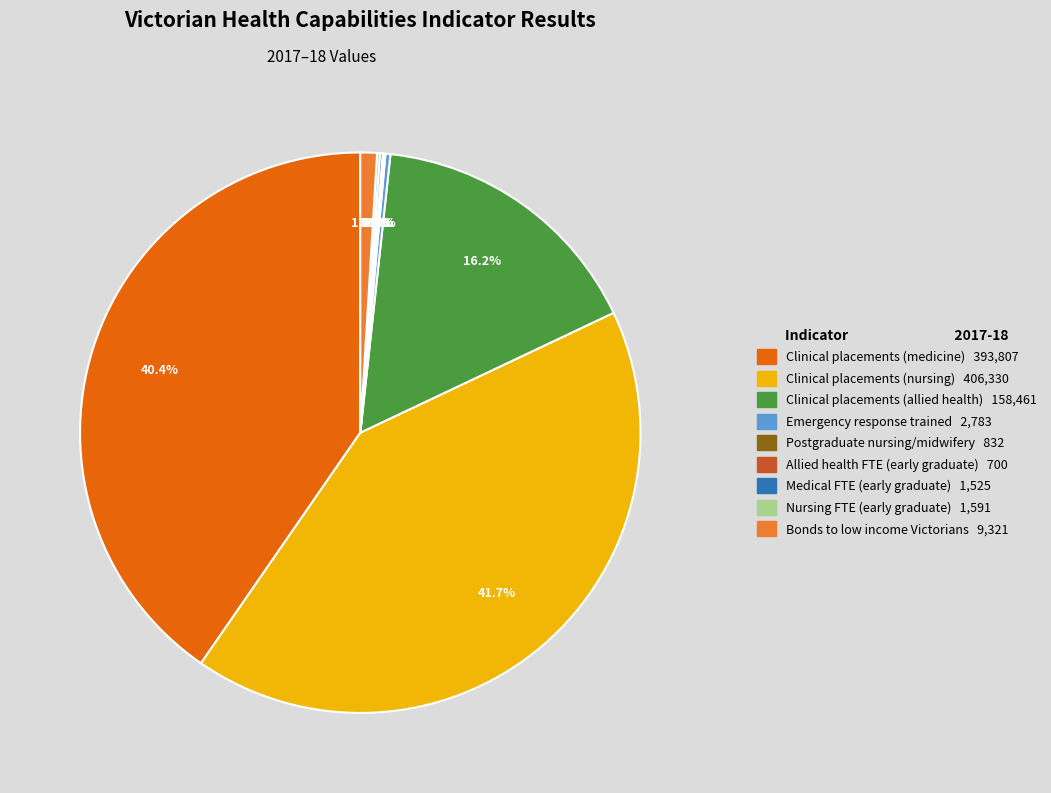

Do Emergency response trained and Clinical placements (medicine) together represent more than half of the pie?

No